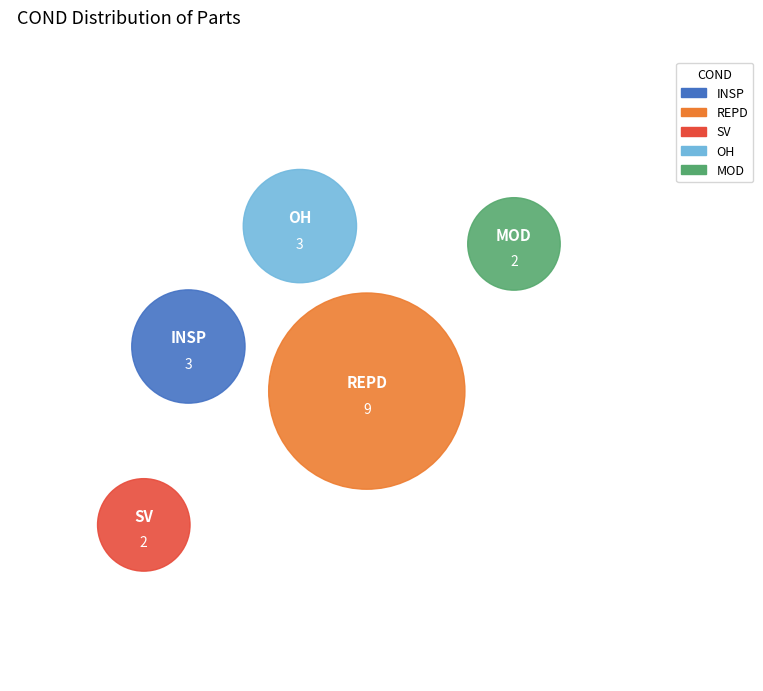

To the nearest percent, what percentage of the pie is SV?

11%